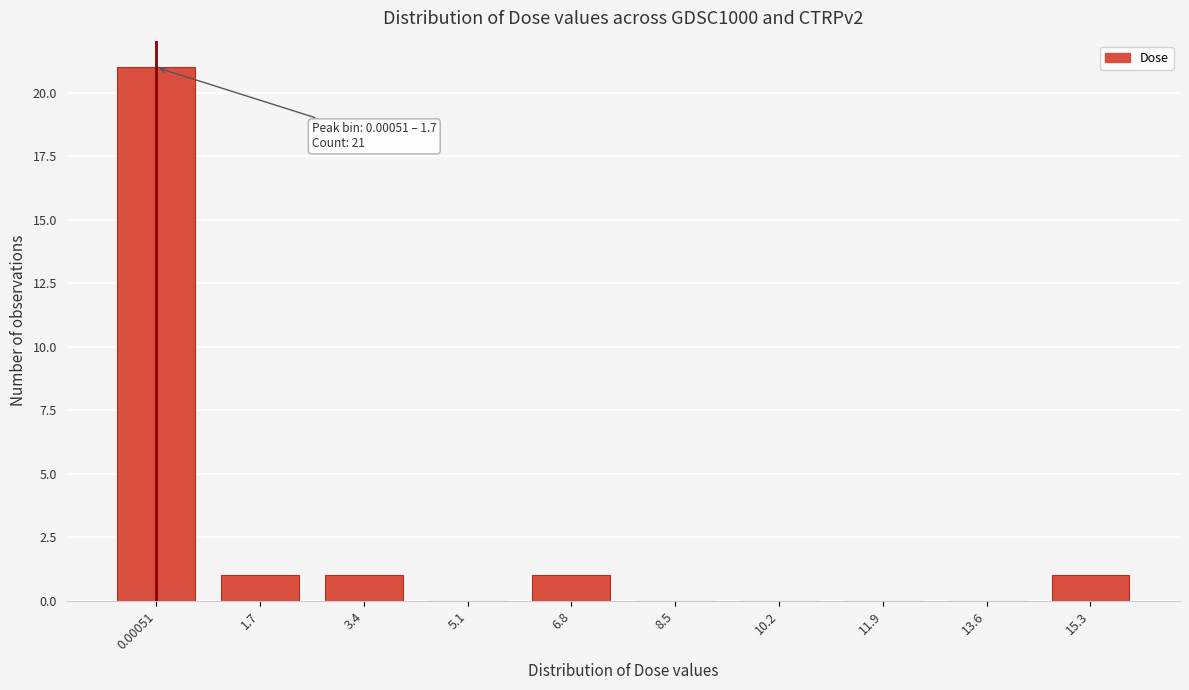

Reading right to left, transcribe all the data shown in this chart.

15.3=1	13.6=0	11.9=0	10.2=0	8.5=0	6.8=1	5.1=0	3.4=1	1.7=1	0.00051=21